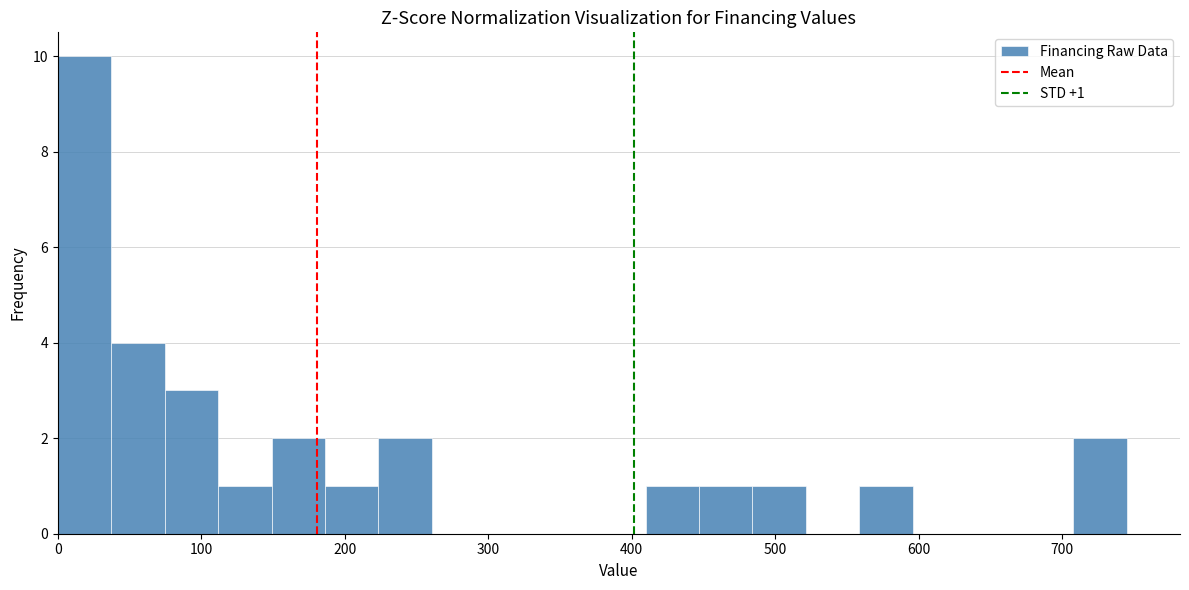

Read against the x-axis, roughly where is the centre of the tallest bar?

20